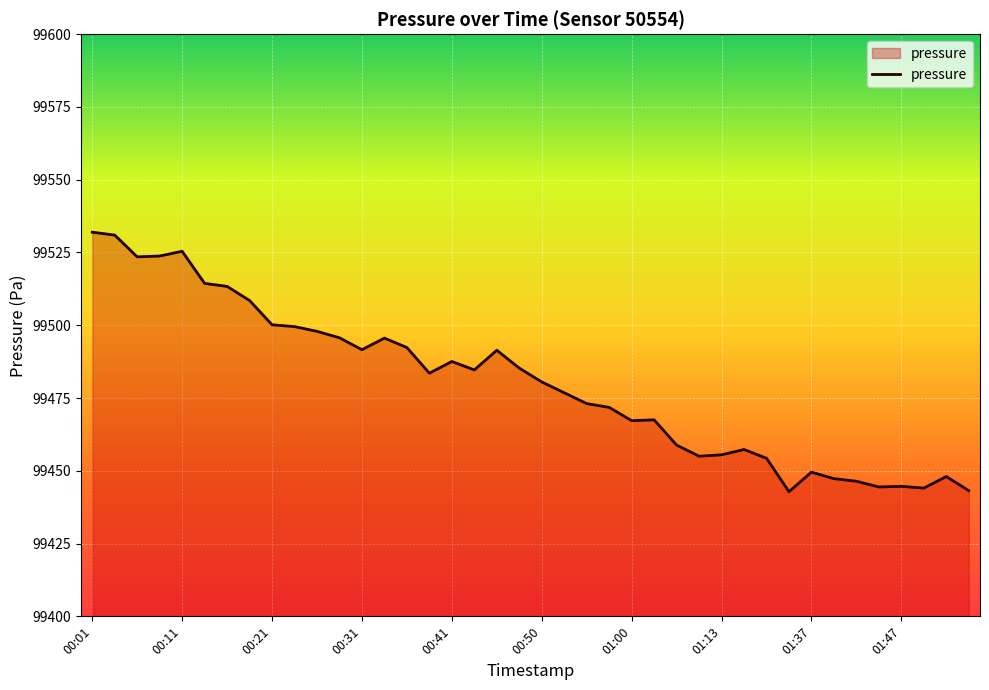

What is the minimum value shown in the chart?

99442.8